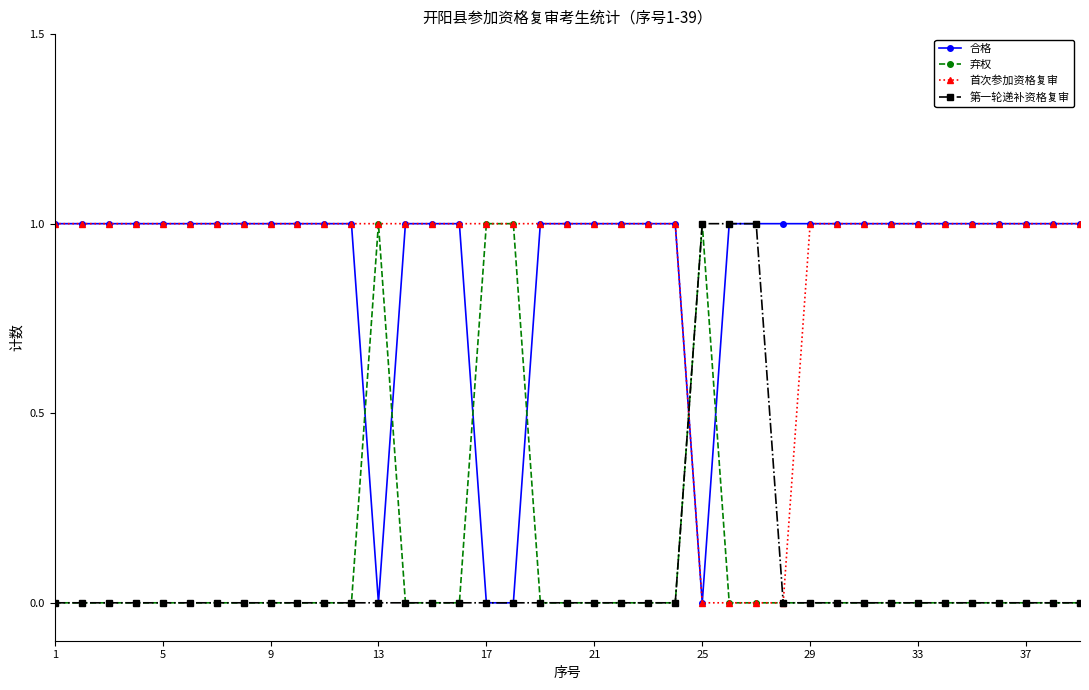

True or false: 合格 and 弃权 intersect in this chart.

True